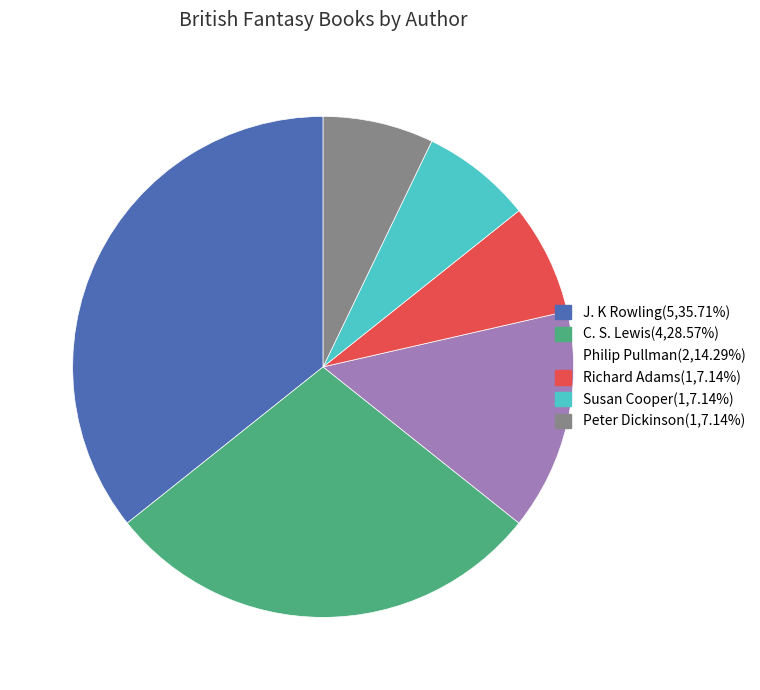

The C. S. Lewis slice represents 29% of the pie. True or false?

True